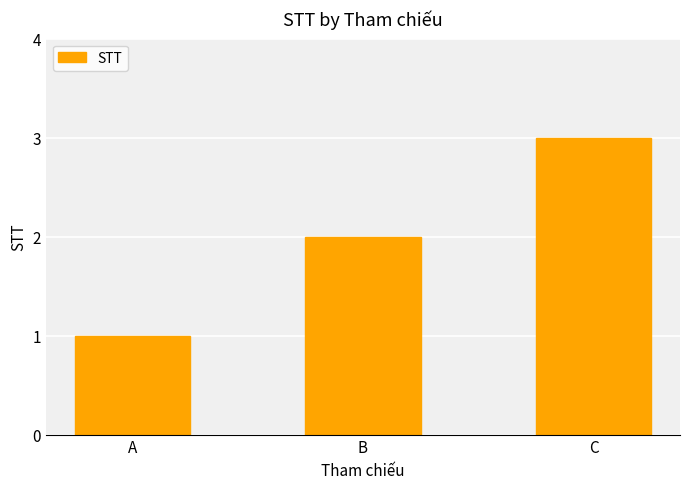

Is it true that the value at B is 1?

False